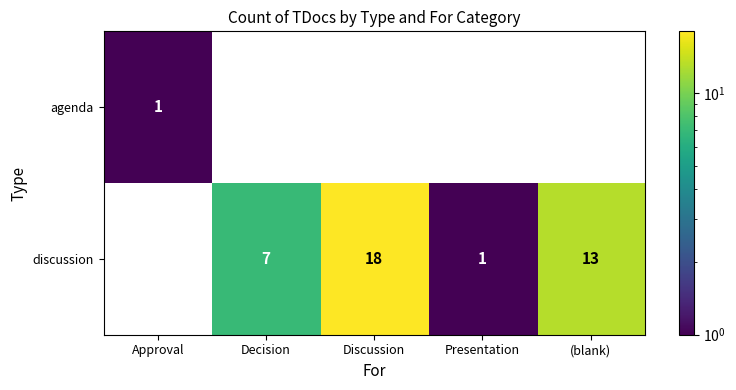

At how many categories does at least one series exceed 0?

5